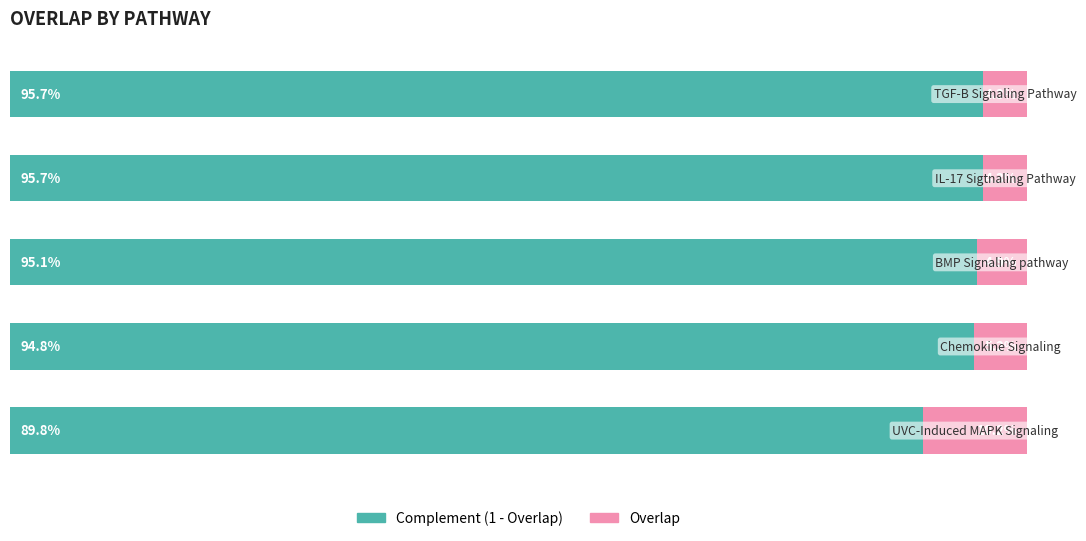

Which series has the largest range (max minus min)?

Complement (1 - Overlap)